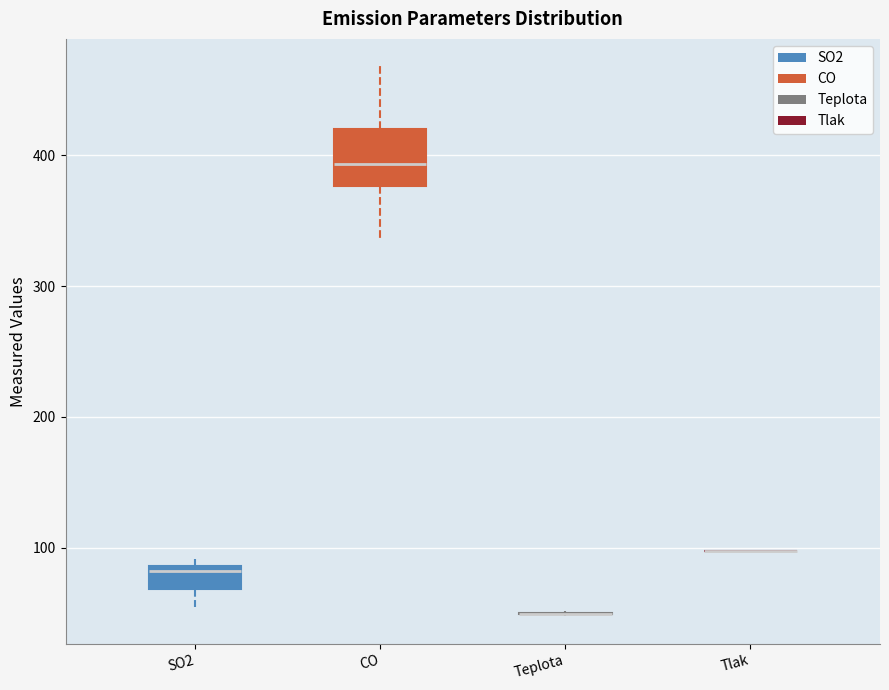

Comparing the boxes themselves (not the whiskers), which one is the tallest?

CO